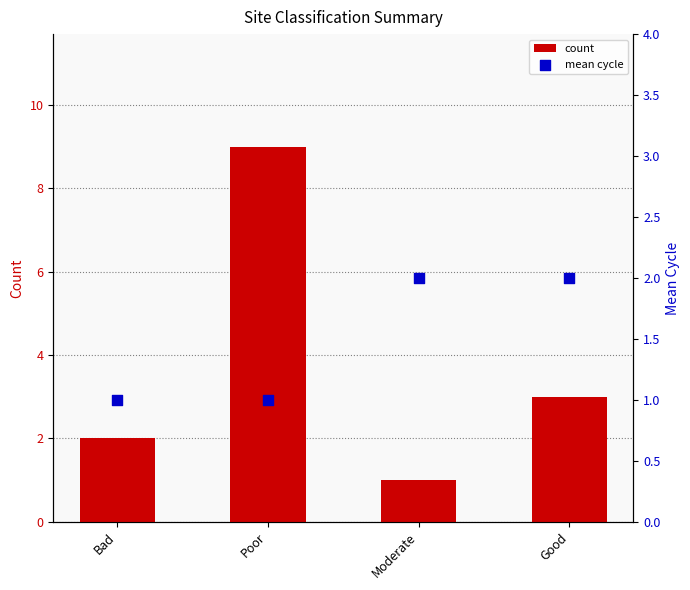

At which category is the sum across all series the highest?

Poor